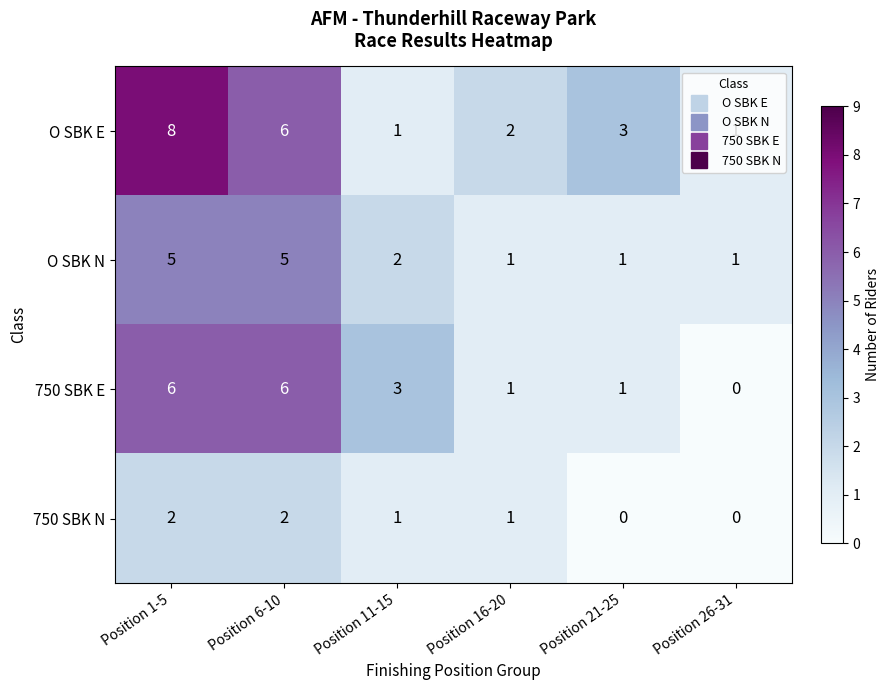

What is the sum of the 750 SBK E values at Position 1-5 and Position 6-10?

12